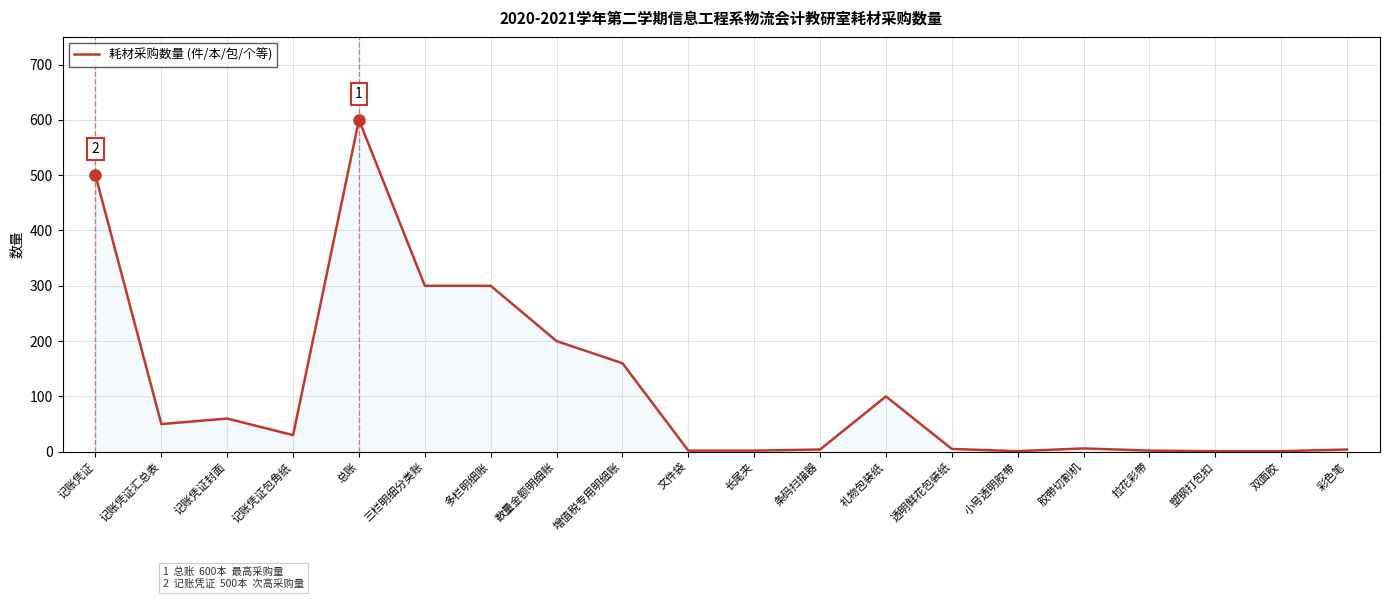

What is the change in value from 多栏明细账 to 礼物包装纸?

-200